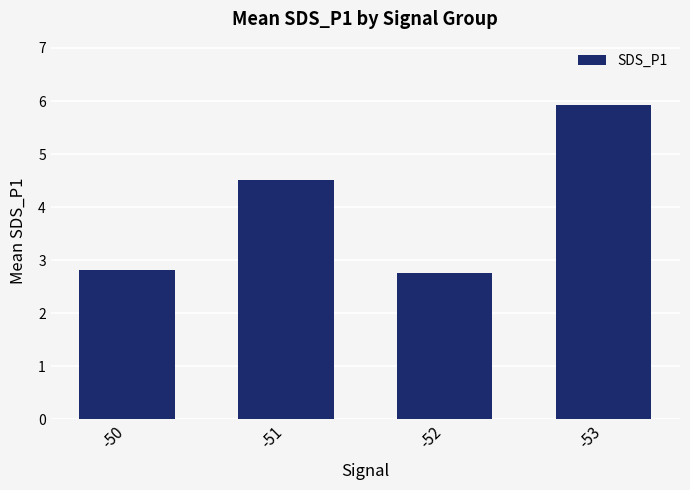

Reading left to right, what are all the values shown in this chart?

2.8	4.5	2.8	5.9